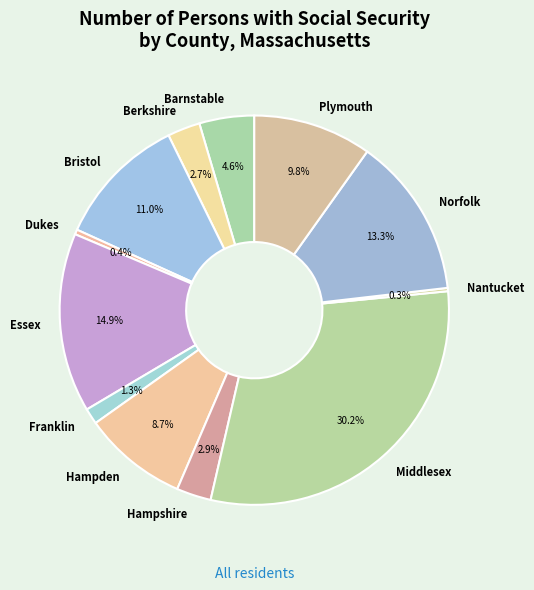

To the nearest percent, what is the difference between the Hampshire and Franklin slice percentages?

2%